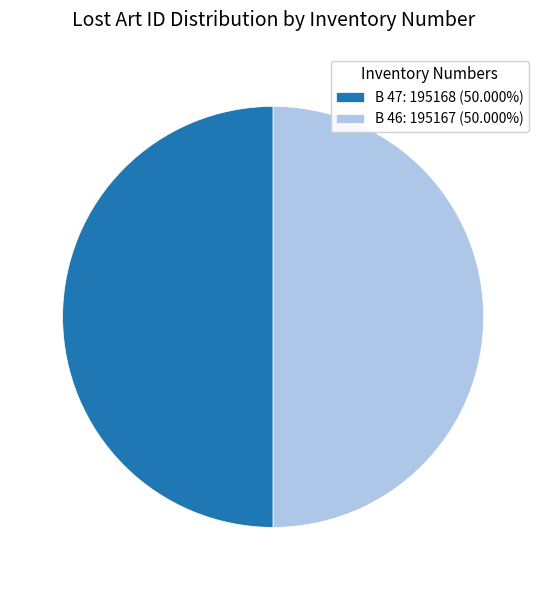

Approximately how many times larger is the value at B 46: 195167 (50.000%) compared to B 47: 195168 (50.000%)?

1.0